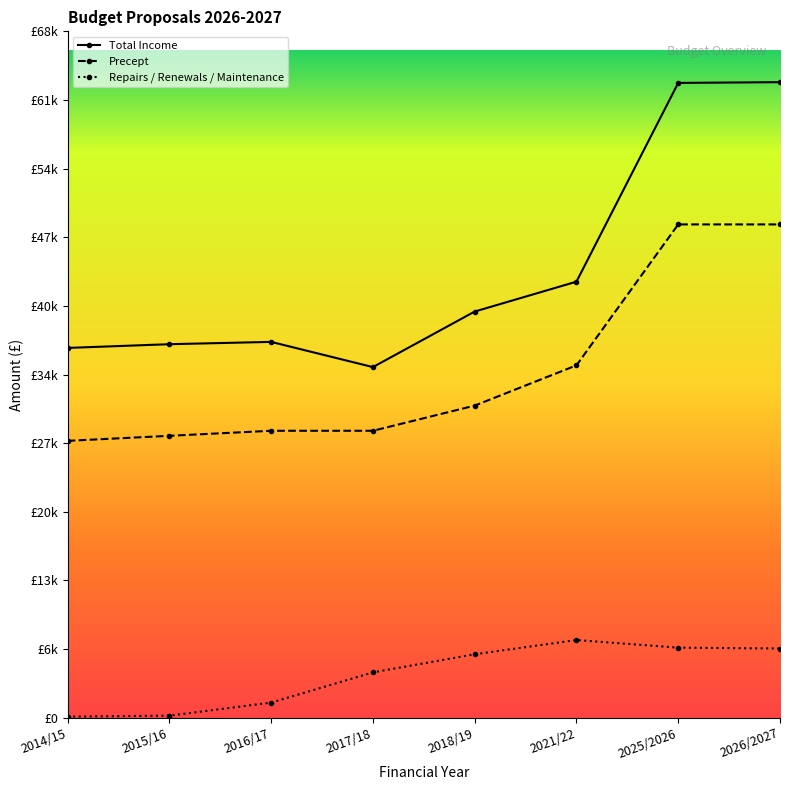

What is the average value of the Repairs / Renewals / Maintenance series?

4267.4